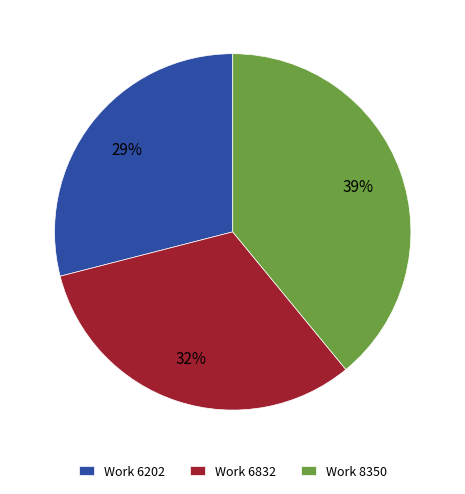

What is the ratio of the value at Work 8350 to the value at Work 6832?

1.2